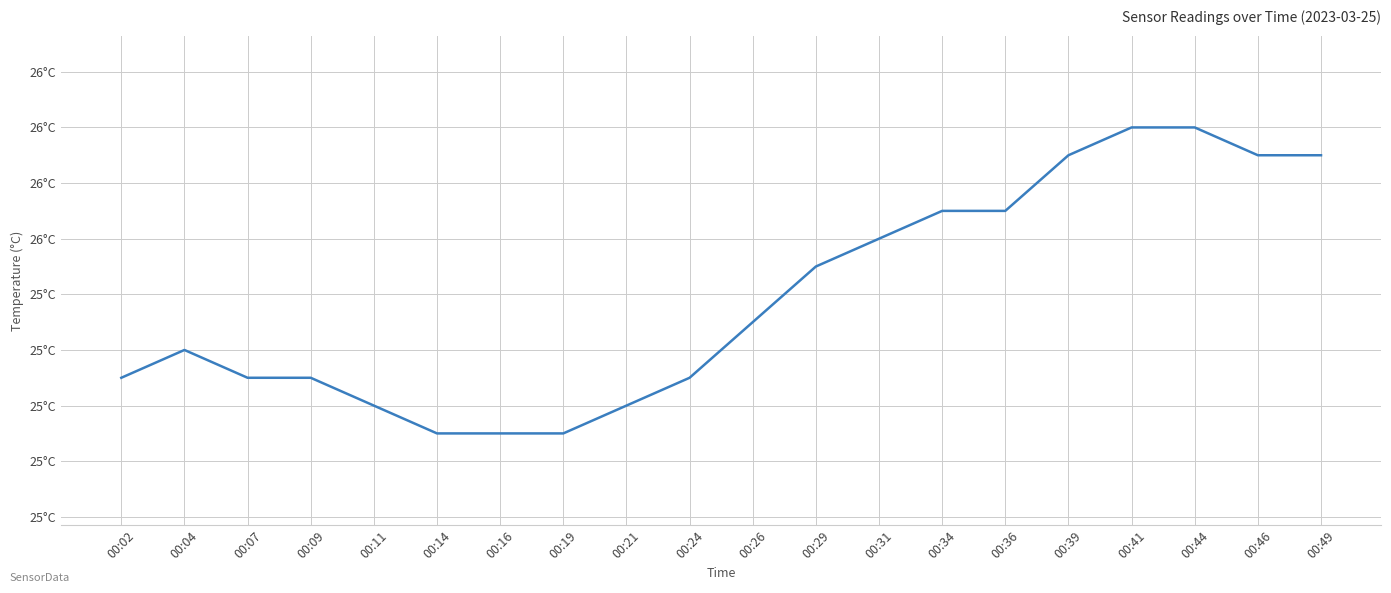

True or false: the data has more than 2 interior local peaks.

False